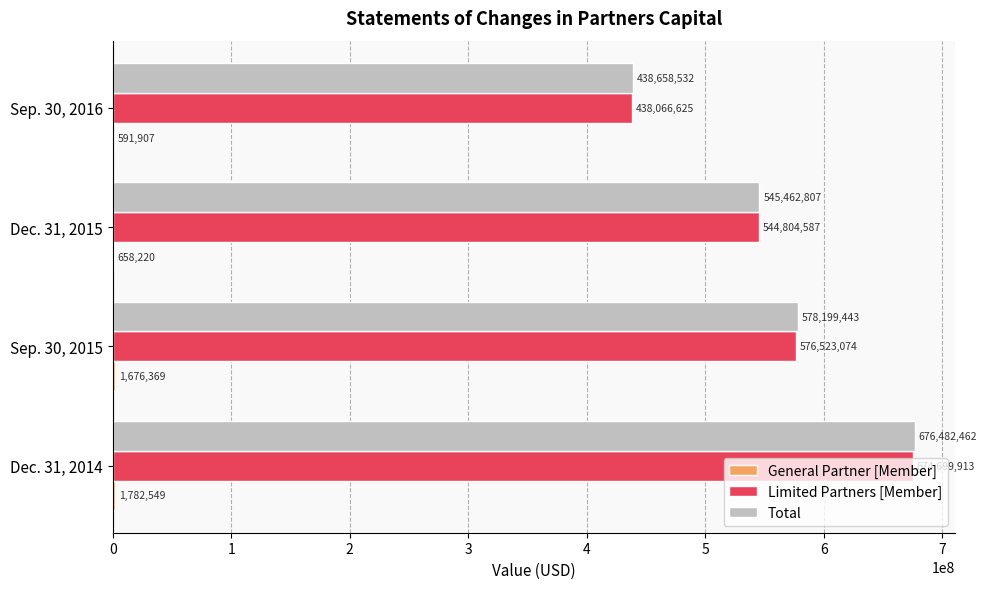

What is the sum of all Limited Partners [Member] values?

2234094199